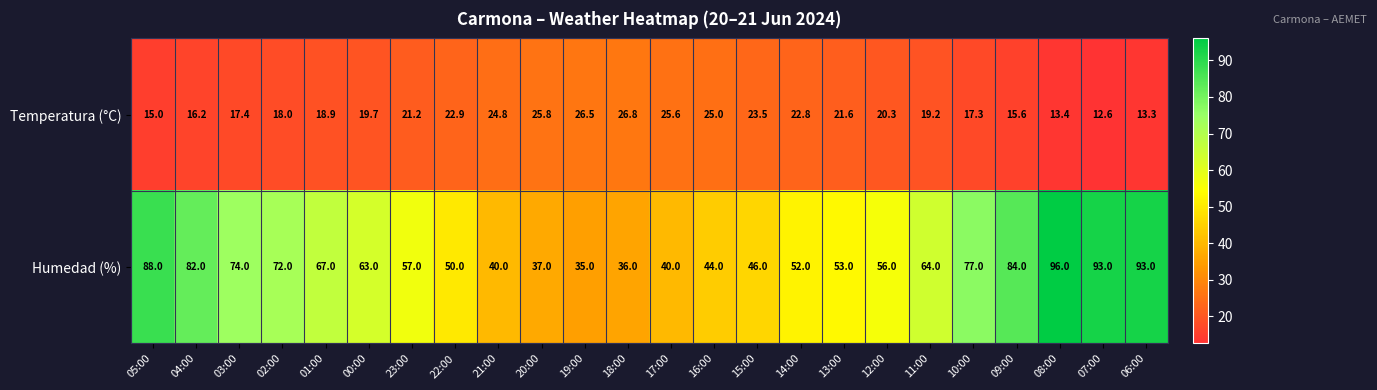

Which category has the lowest value in the Temperatura (°C) series?

07:00